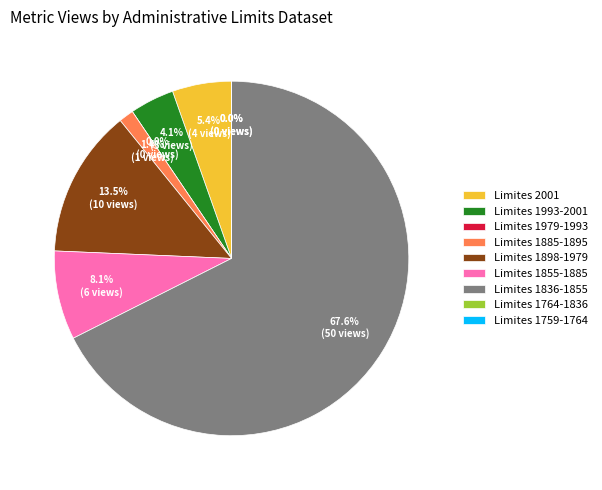

Which category has the smallest portion of the pie?

Limites 1979-1993